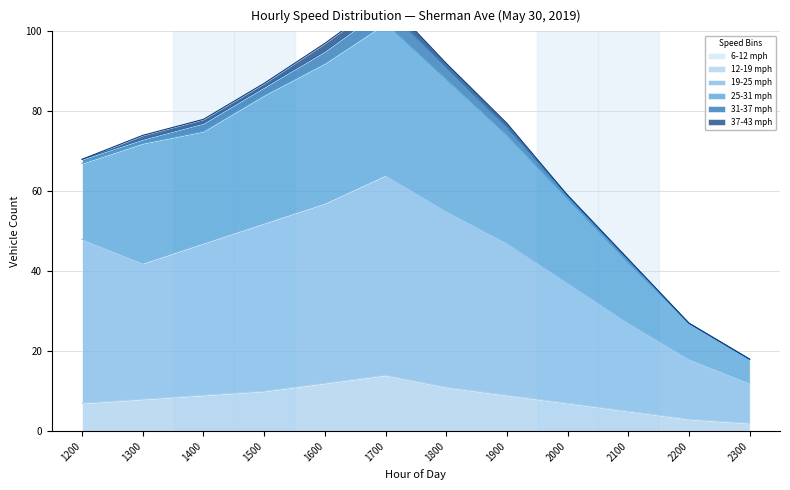

Is it true that 12-19 mph equals 9 at 1400?

True